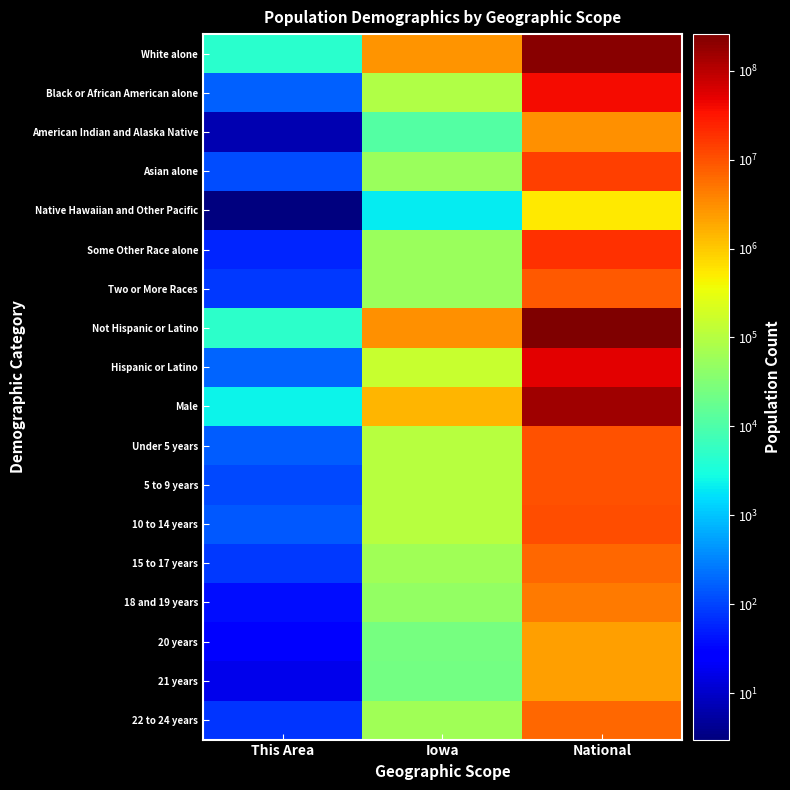

What is the maximum value shown in the chart?

258267944